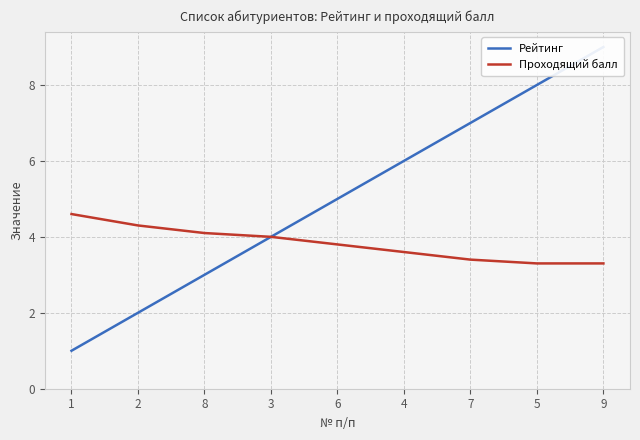

List the series in order of their peak value, lowest first.

Проходящий балл, Рейтинг